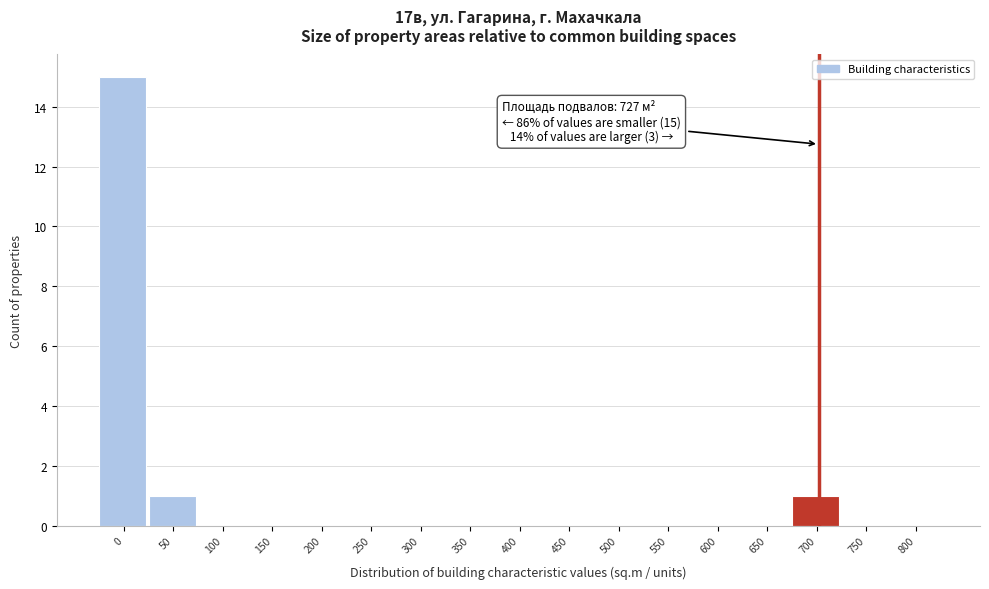

Reading left to right, extract all data points from this chart.

0=15	50=1	100=0	150=0	200=0	250=0	300=0	350=0	400=0	450=0	500=0	550=0	600=0	650=0	700=1	750=0	800=0